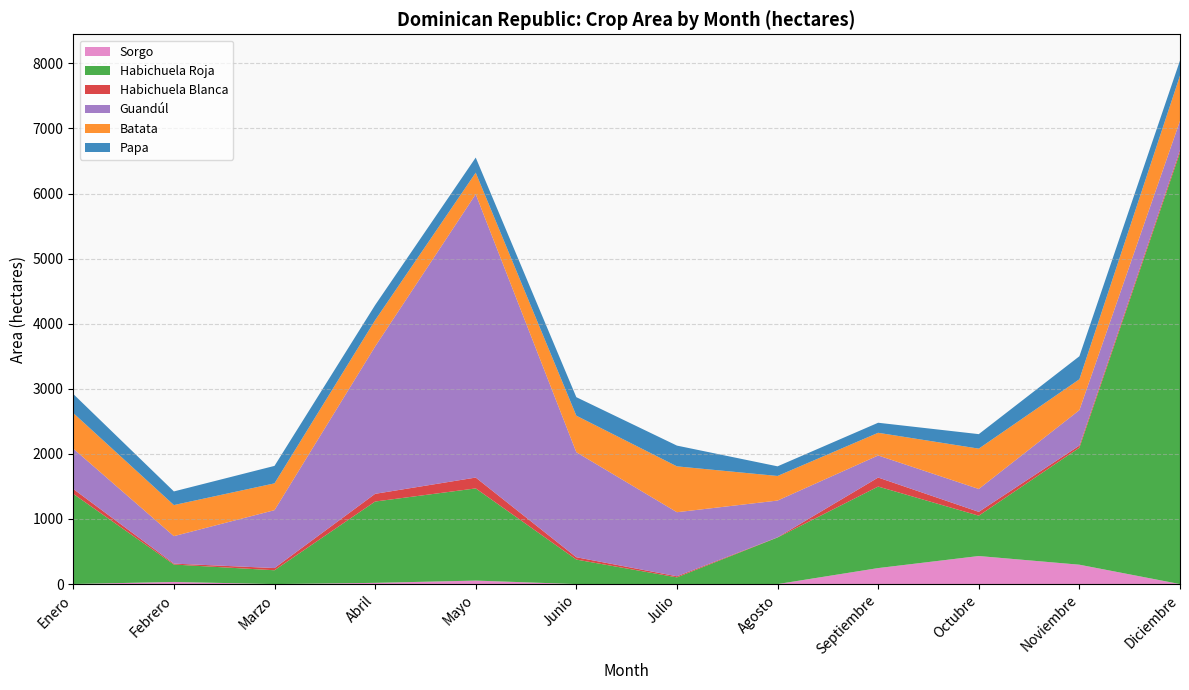

Reading left to right, what are all the values shown in this chart?

Sorgo: Enero=1.3	Febrero=32.7	Marzo=0.0	Abril=18.9	Mayo=53.6	Junio=0.0	Julio=1.3	Agosto=0.0	Septiembre=245.9	Octubre=431.1	Noviembre=297.8	Diciembre=0.0
Habichuela Roja: Enero=1384.5	Febrero=267.7	Marzo=212.5	Abril=1249.3	Mayo=1416.2	Junio=376.5	Julio=101.9	Agosto=715.7	Septiembre=1252.4	Octubre=619.7	Noviembre=1797.1	Diciembre=6631.2
Habichuela Blanca: Enero=75.5	Febrero=14.1	Marzo=33.8	Abril=118.2	Mayo=166.7	Junio=35.8	Julio=16.8	Agosto=3.0	Septiembre=138.6	Octubre=58.8	Noviembre=33.0	Diciembre=37.6
Guandúl: Enero=619.7	Febrero=422.0	Marzo=889.6	Abril=2263.3	Mayo=4353.1	Junio=1613.5	Julio=984.1	Agosto=564.4	Septiembre=339.1	Octubre=351.4	Noviembre=544.5	Diciembre=447.9
Batata: Enero=546.5	Febrero=477.5	Marzo=411.5	Abril=403.8	Mayo=330.9	Junio=561.4	Julio=704.5	Agosto=377.9	Septiembre=348.4	Octubre=619.7	Noviembre=474.3	Diciembre=694.7
Papa: Enero=292.5	Febrero=209.6	Marzo=268.4	Abril=231.9	Mayo=232.0	Junio=284.2	Julio=318.8	Agosto=148.1	Septiembre=154.3	Octubre=222.8	Noviembre=353.5	Diciembre=232.8